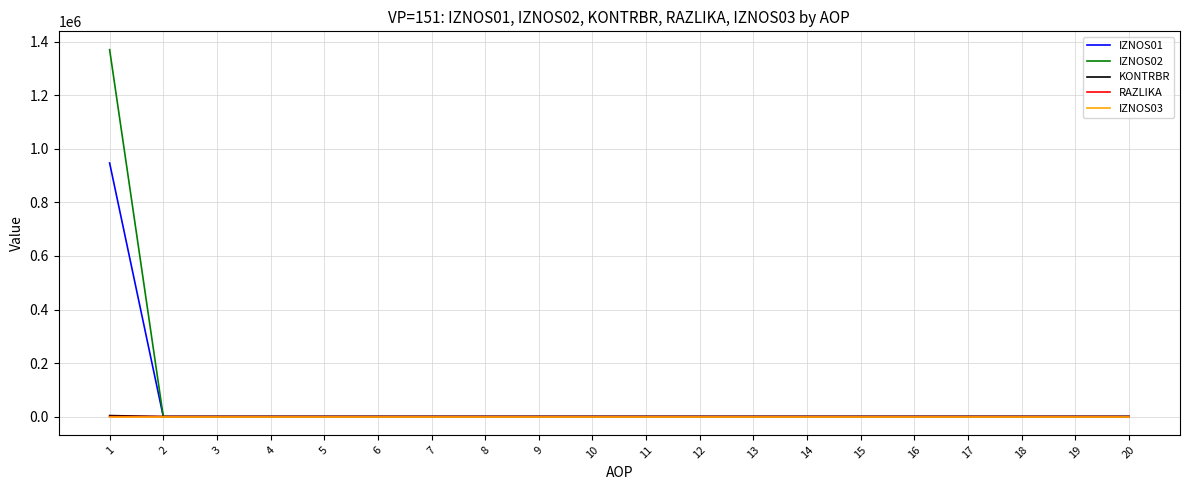

What is the highest value of the RAZLIKA series?

0.6